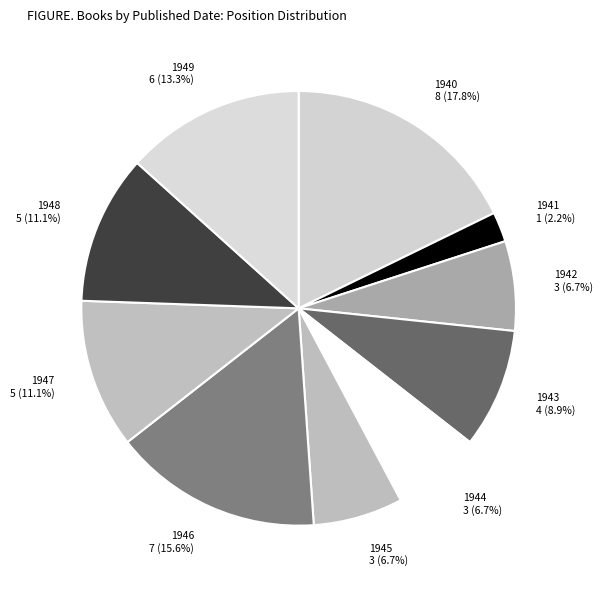

How many segments does this pie chart have?

10